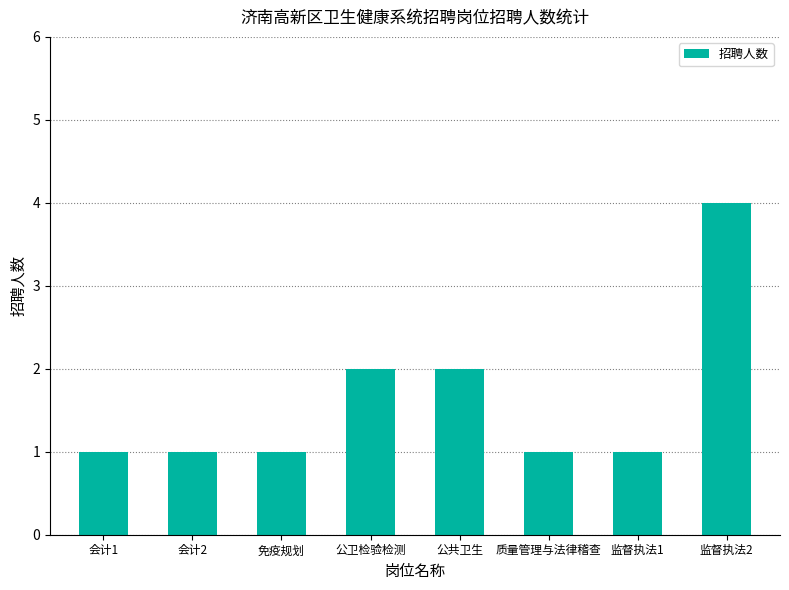

What is the approximate value at 公卫检验检测?

2